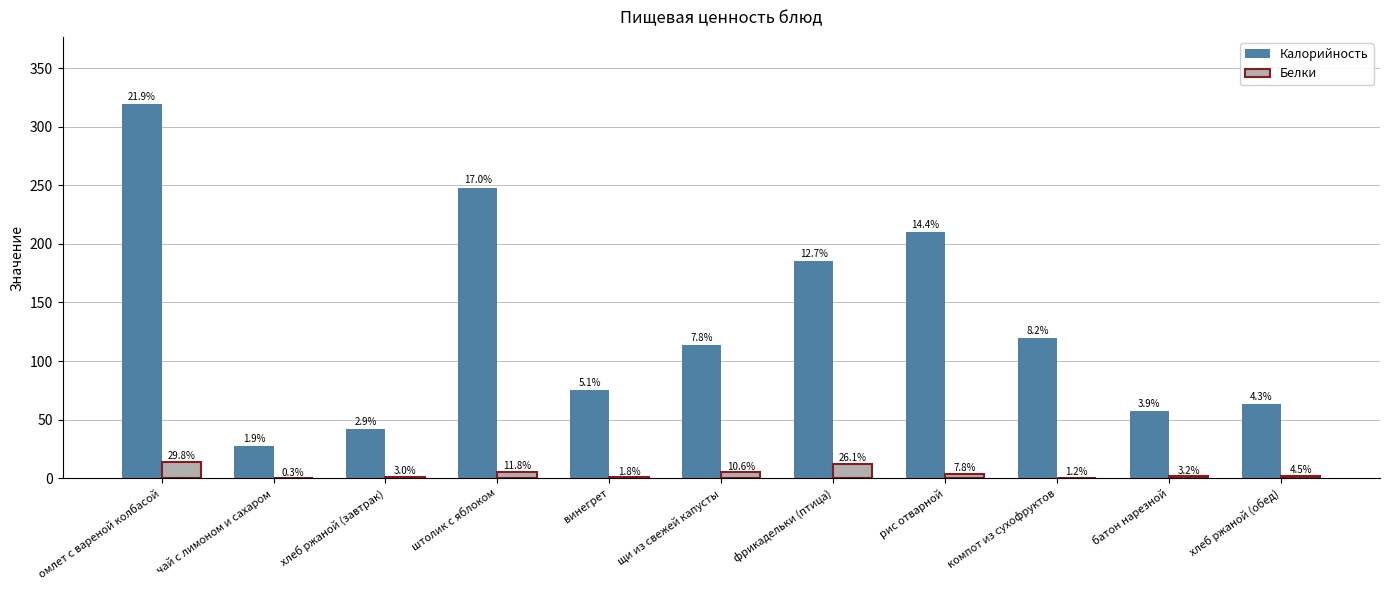

Reading left to right, list all the values displayed in this chart.

Калорийность: омлет с вареной колбасой=319.1	чай с лимоном и сахаром=27.3	хлеб ржаной (завтрак)=42.0	штолик с яблоком=247.8	винегрет=75.1	щи из свежей капусты=113.3	фрикадельки (птица)=185.4	рис отварной=209.7	компот из сухофруктов=119.5	батон нарезной=57.2	хлеб ржаной (обед)=63.0
Белки: омлет с вареной колбасой=14.0	чай с лимоном и сахаром=0.1	хлеб ржаной (завтрак)=1.4	штолик с яблоком=5.6	винегрет=0.8	щи из свежей капусты=5.0	фрикадельки (птица)=12.3	рис отварной=3.6	компот из сухофруктов=0.6	батон нарезной=1.5	хлеб ржаной (обед)=2.1